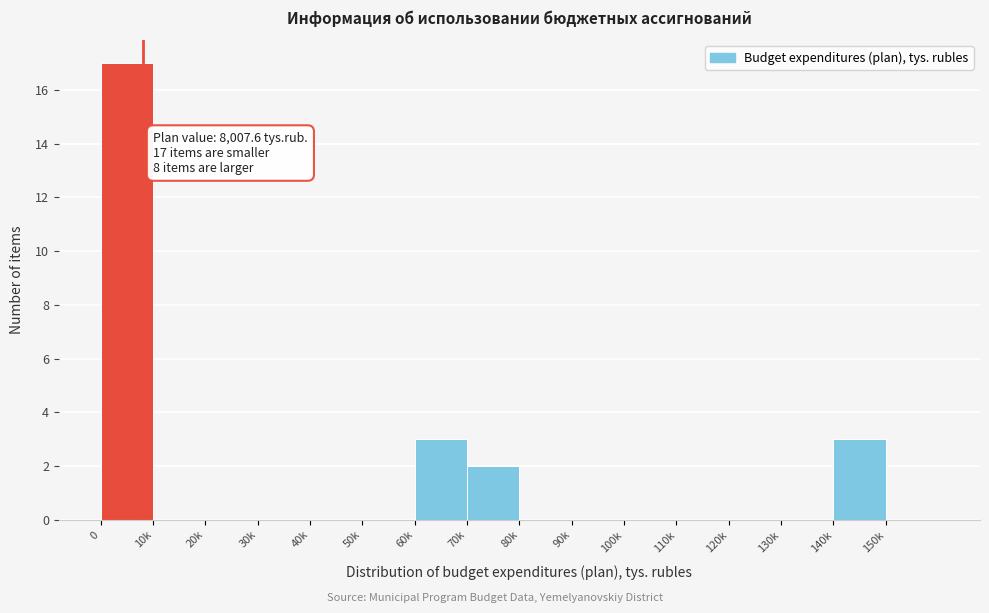

Reading left to right, extract all data points from this chart.

0=17	10k=0	20k=0	30k=0	40k=0	50k=0	60k=3	70k=2	80k=0	90k=0	100k=0	110k=0	120k=0	130k=0	140k=3	150k=0